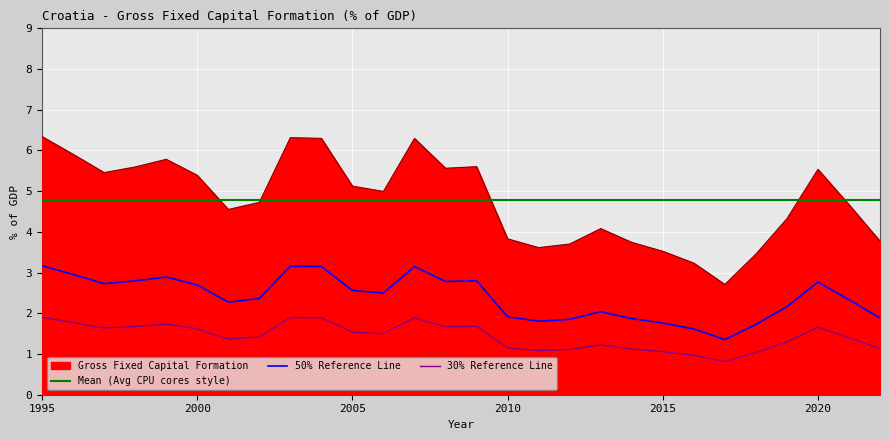

Reading left to right, list all the values displayed in this chart.

6.3	5.9	5.5	5.6	5.8	5.4	4.6	4.7	6.3	6.3	5.1	5.0	6.3	5.6	5.6	3.8	3.6	3.7	4.1	3.7	3.5	3.2	2.7	3.5	4.3	5.5	4.7	3.8